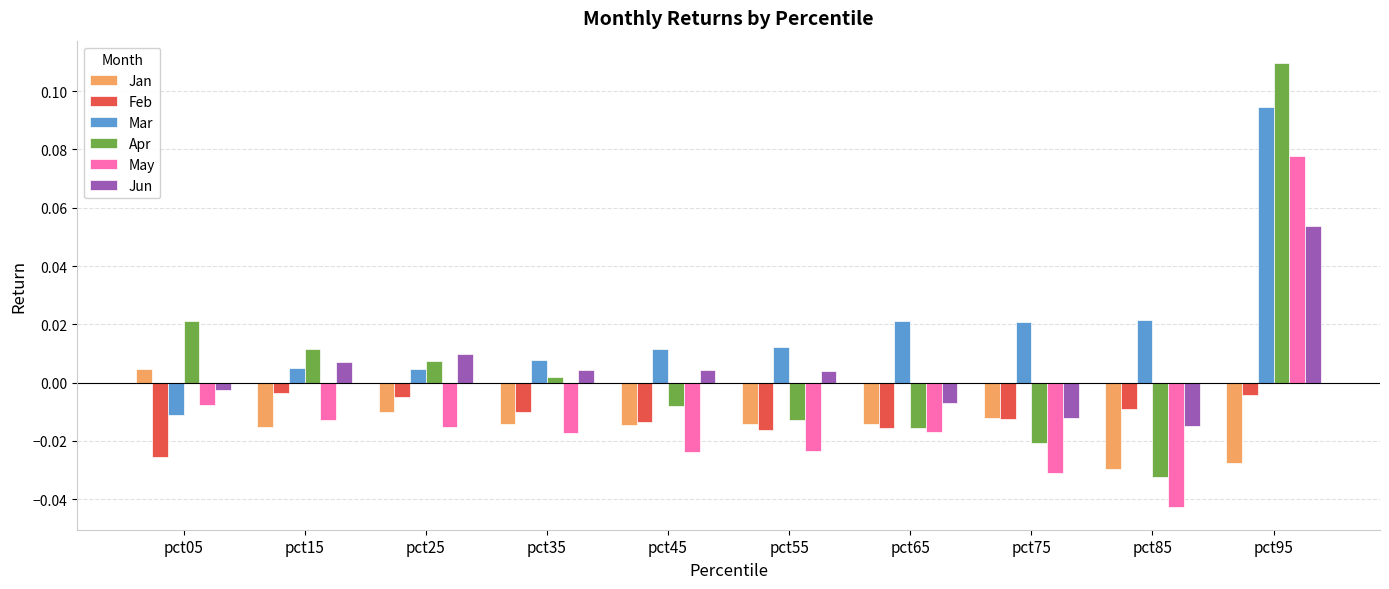

Which series has the widest spread of values?

Apr